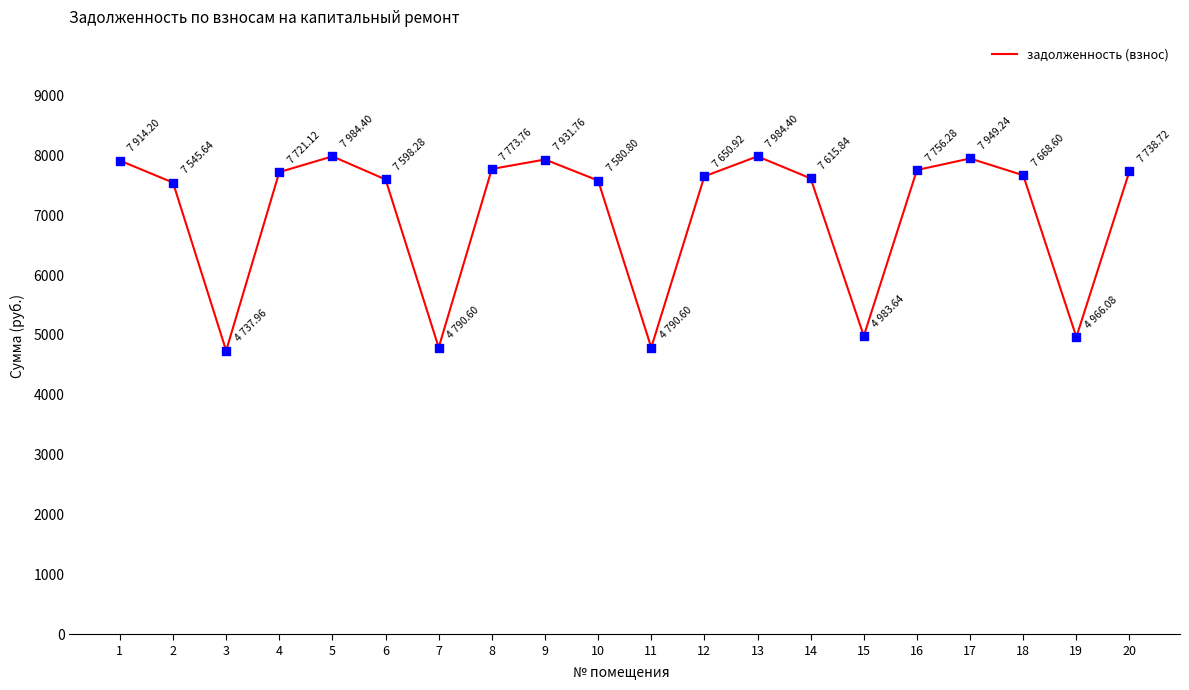

What is the change in value from 14 to 19?

-2649.8